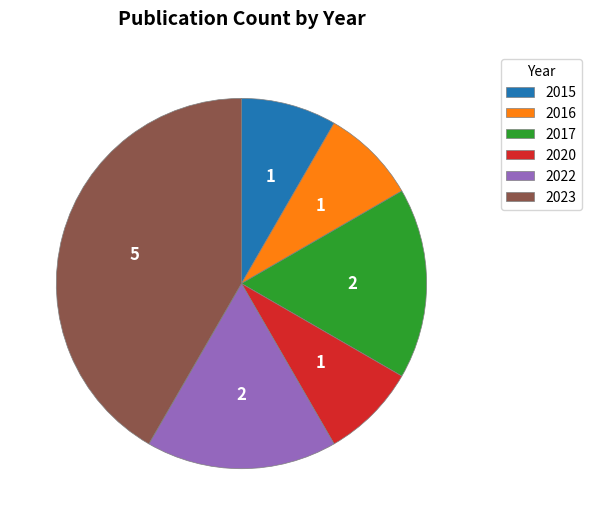

How many segments does this pie chart have?

6